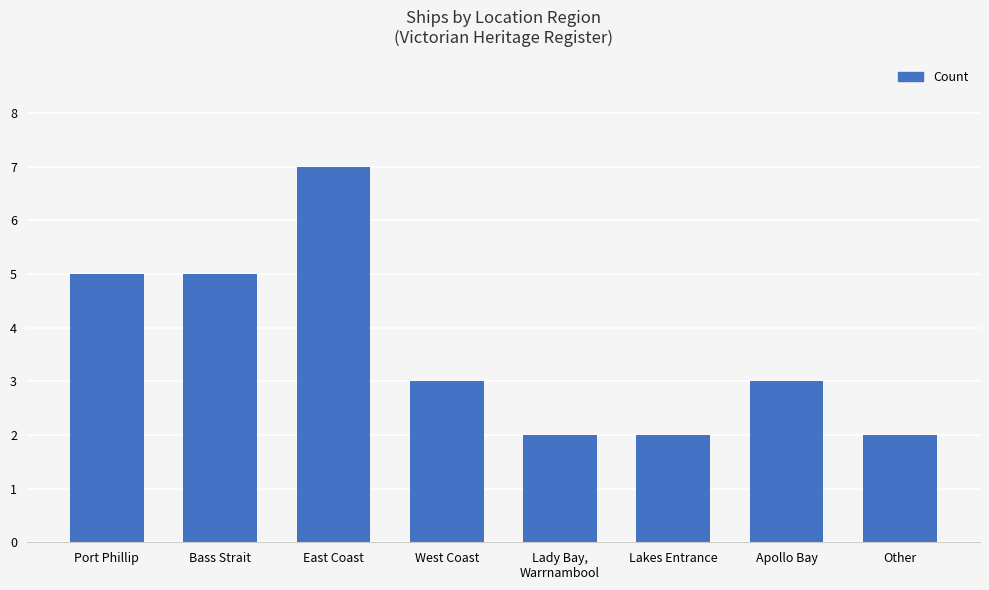

What value does the data have at Bass Strait?

5